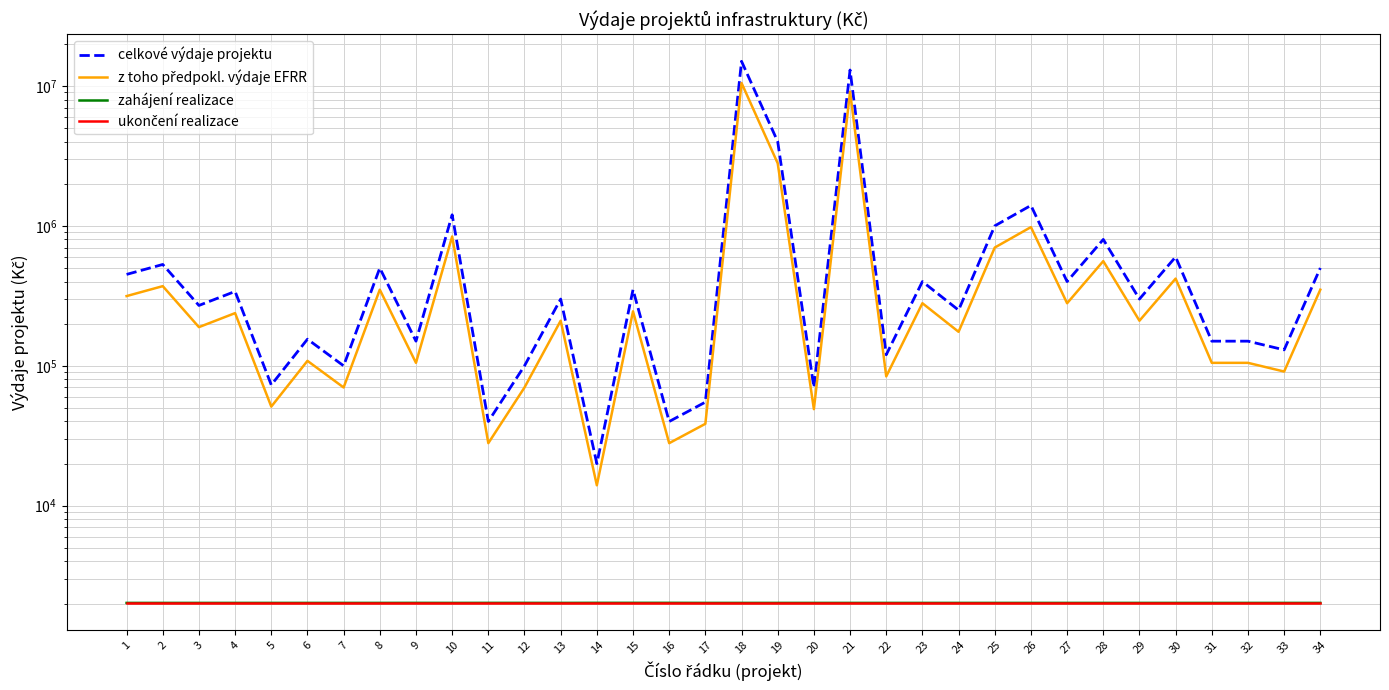

True or false: zahájení realizace and ukončení realizace intersect in this chart.

False